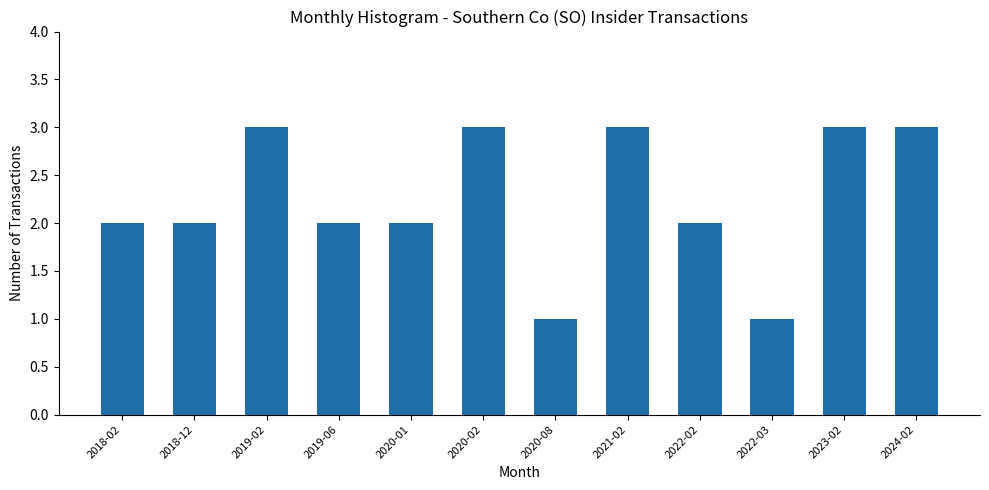

Reading left to right, what are all the values shown in this chart?

2018-02=2	2018-12=2	2019-02=3	2019-06=2	2020-01=2	2020-02=3	2020-08=1	2021-02=3	2022-02=2	2022-03=1	2023-02=3	2024-02=3